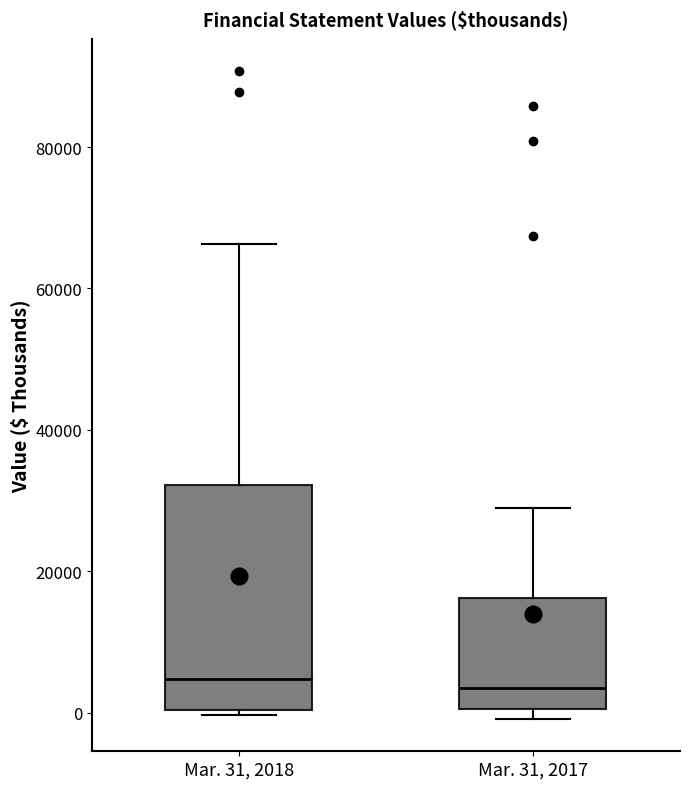

Where does the upper whisker of the box for Mar. 31, 2018 end on the y-axis? The values are not printed on the chart, so give them approximately, as read against the axis.

66000